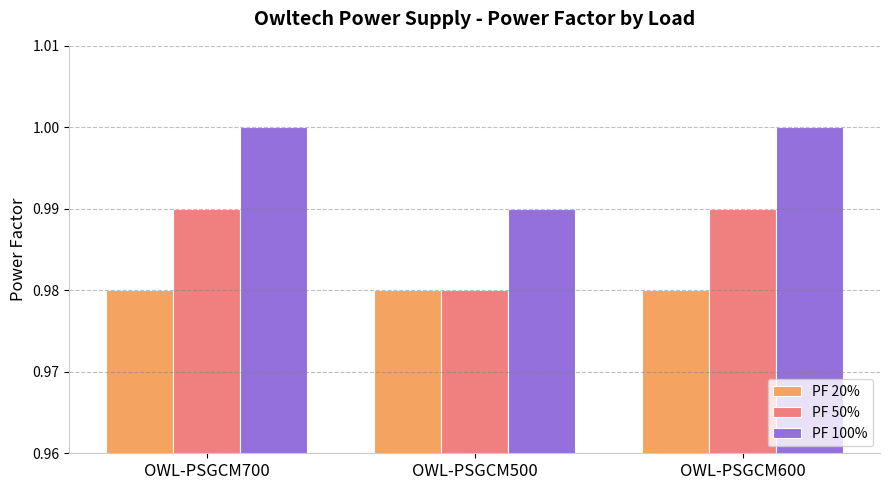

What position from the right is OWL-PSGCM600?

1